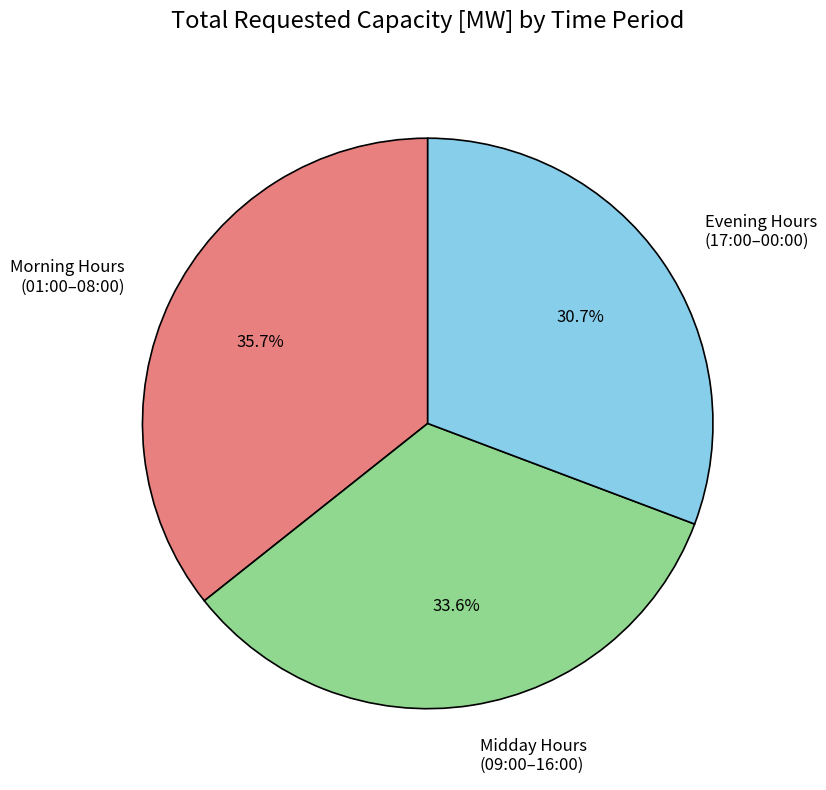

What percentage do Evening Hours (17:00–00:00) and Midday Hours (09:00–16:00) together represent?

64.3%